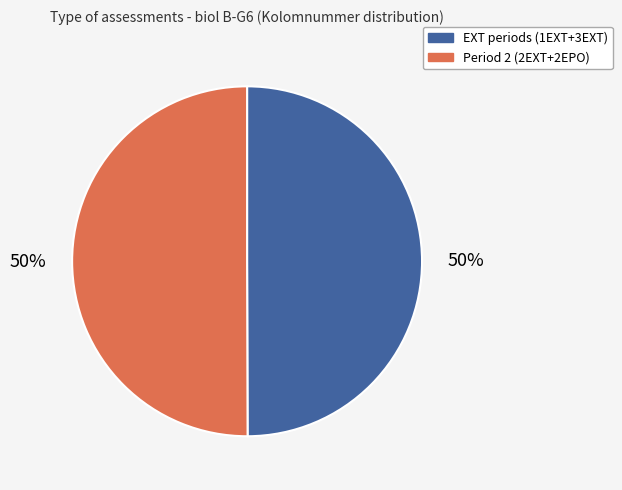

Count the number of slices in the pie.

2